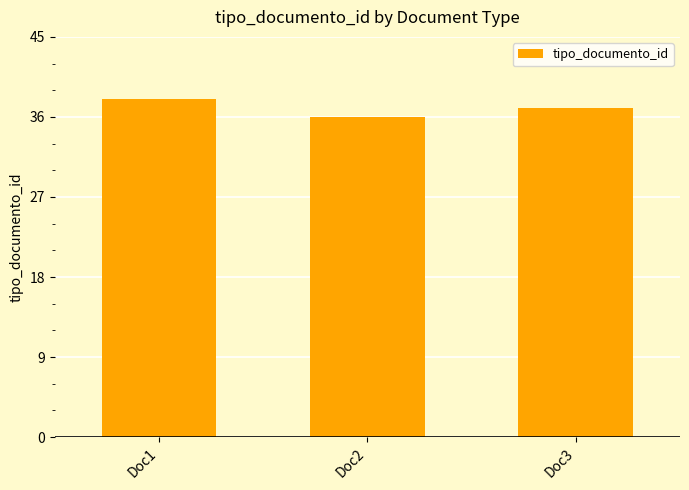

How many data points are less than 37?

1